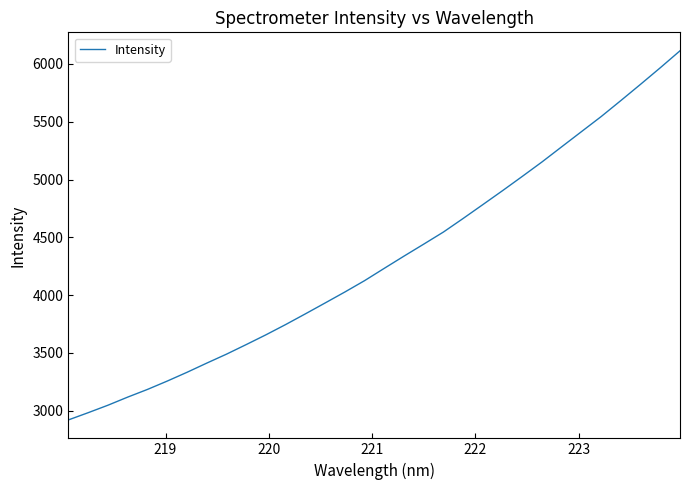

What is the difference between the second highest and second lowest values?

2984.6